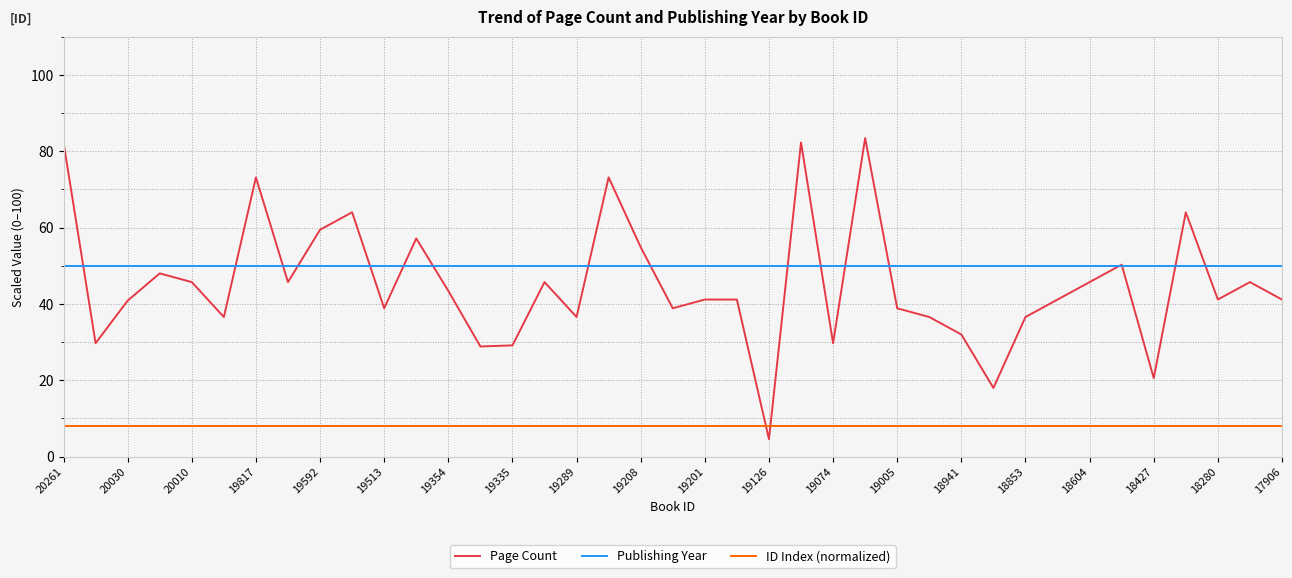

Which series has the largest range (max minus min)?

Page Count